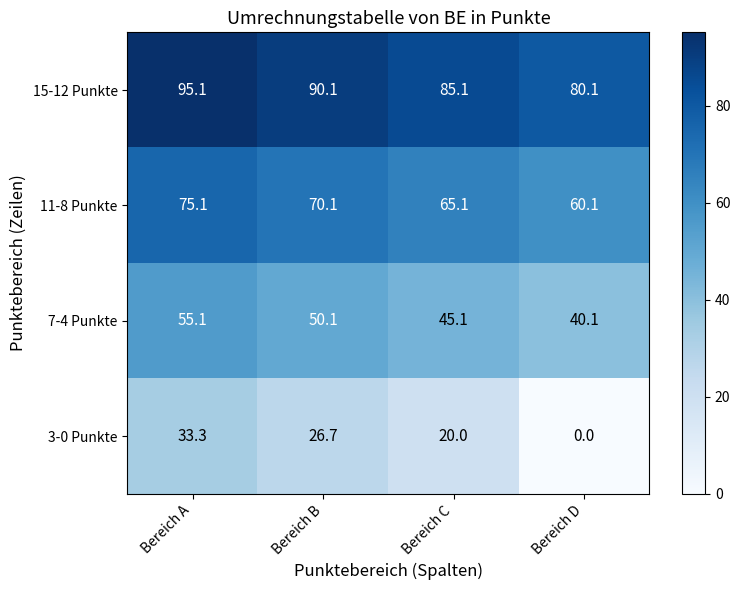

Which label corresponds to the smallest value in the chart?

Bereich D